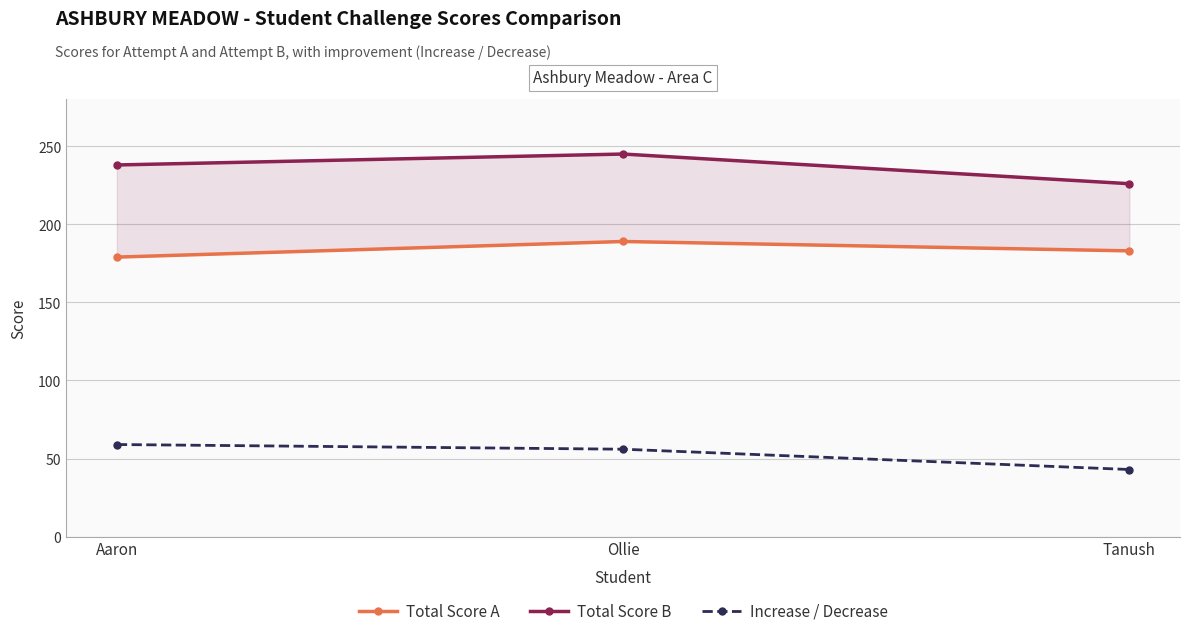

Rank the series at Ollie from highest to lowest value.

Total Score B, Total Score A, Increase / Decrease